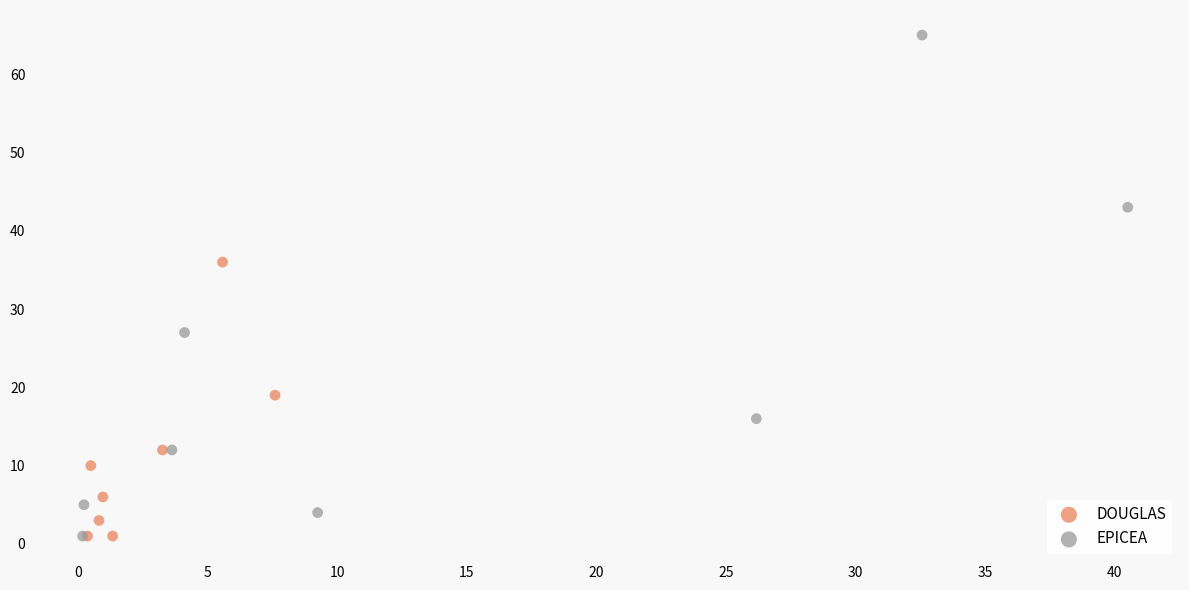

Which series has the widest spread of Y values?

EPICEA